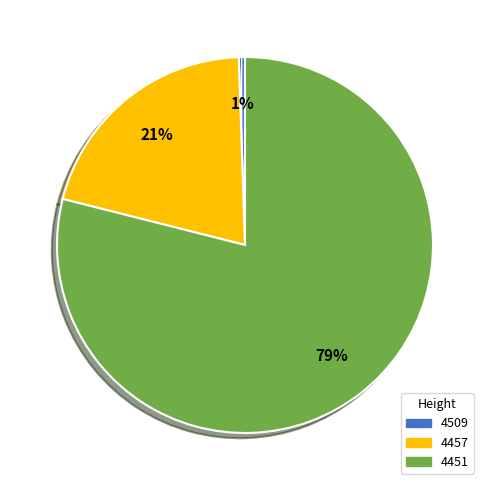

To the nearest percent, what is the average slice percentage?

33%